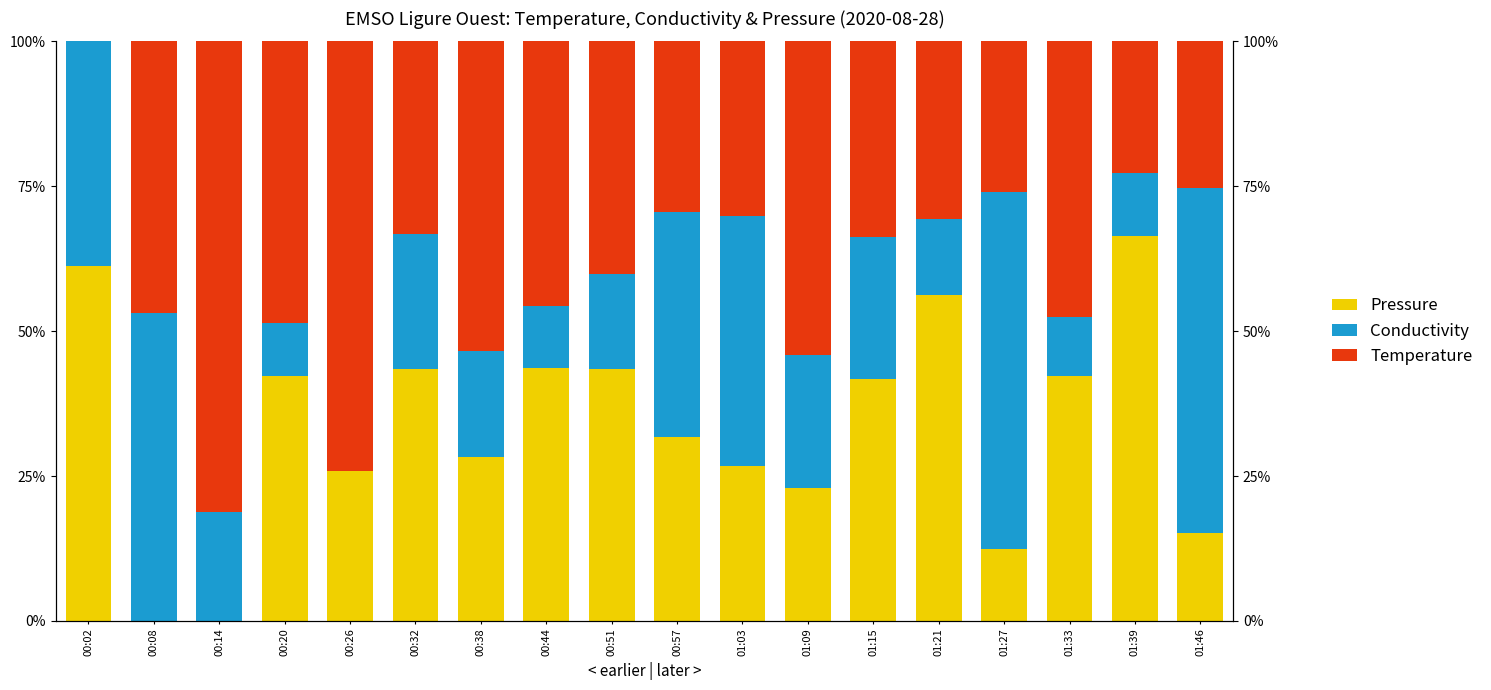

Is the value of Conductivity at 00:26 greater than the value of Pressure at 01:46?

No